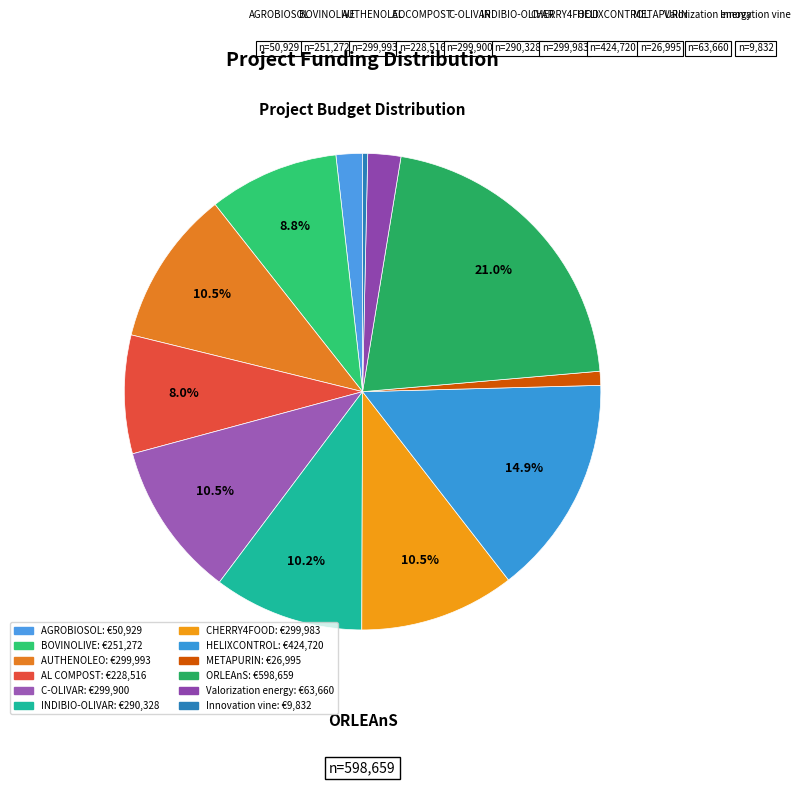

How many slices are in this pie chart?

12